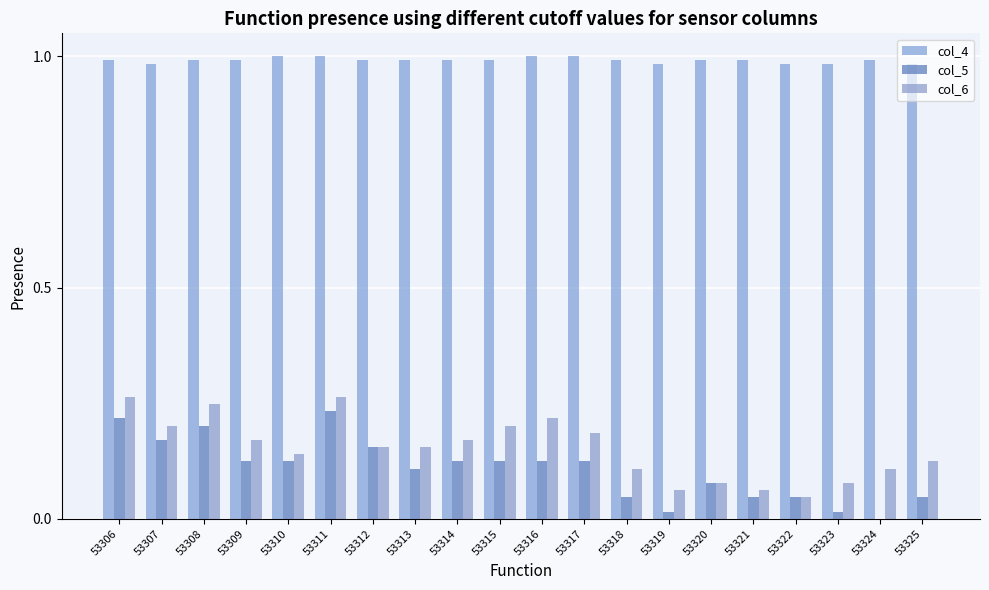

What is the sum of the col_5 values at 53322 and 53319?

0.1